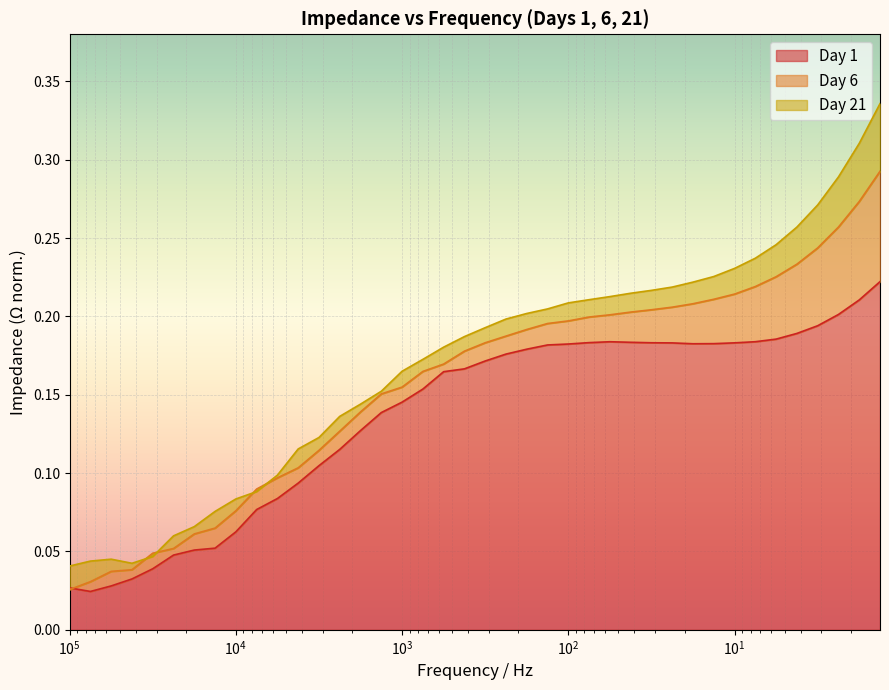

Which series has the largest total across all categories?

Day 21